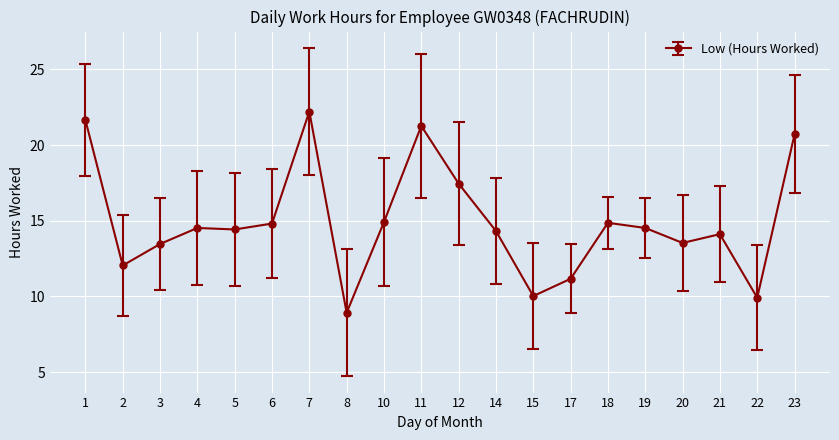

The value at 14 is 19.4. True or false?

False